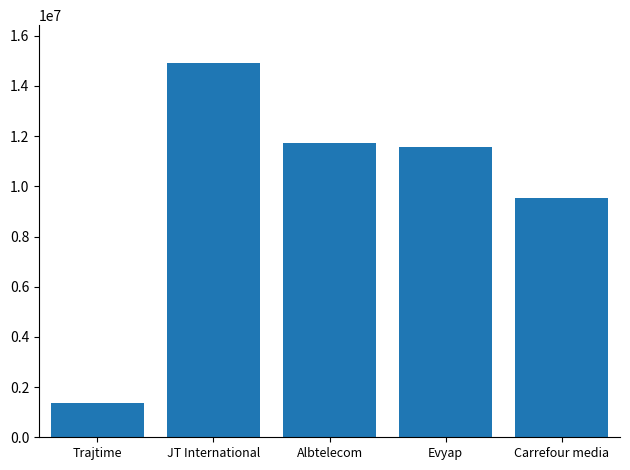

What is the sum of all values?

49125792.7